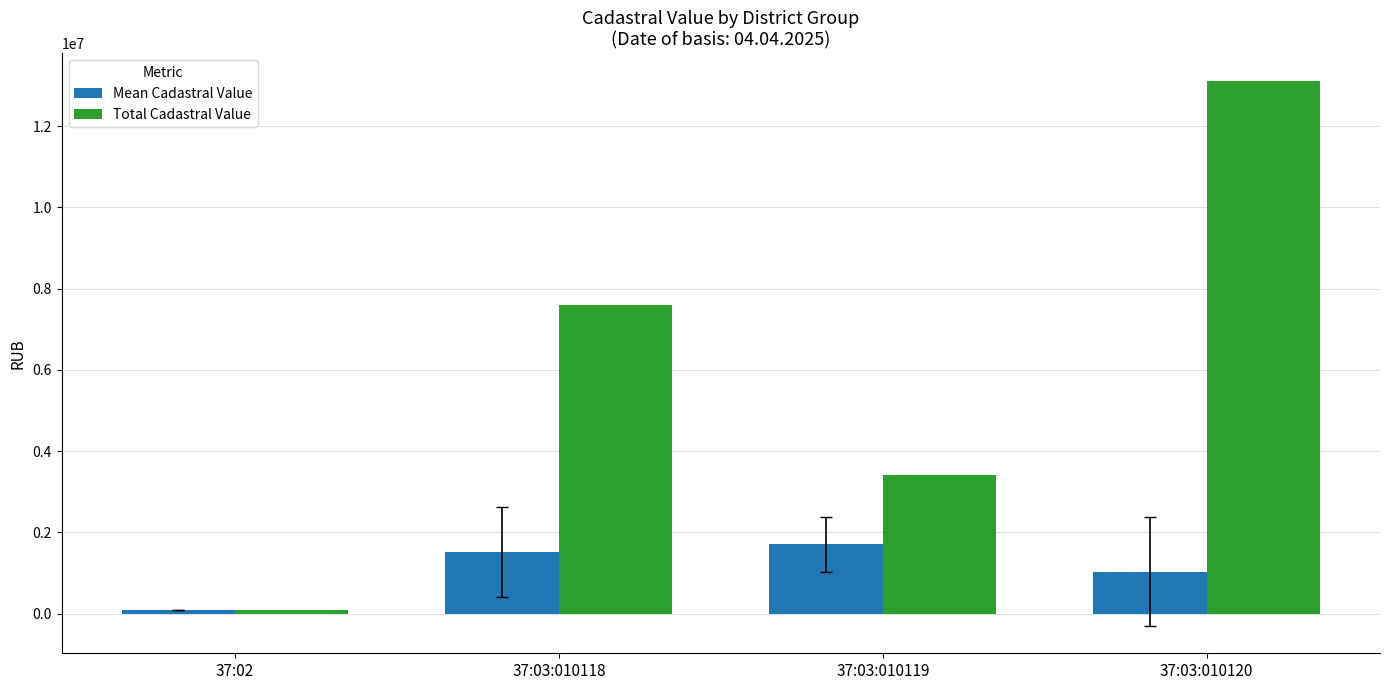

At which category is the sum across all series the highest?

37:03:010120